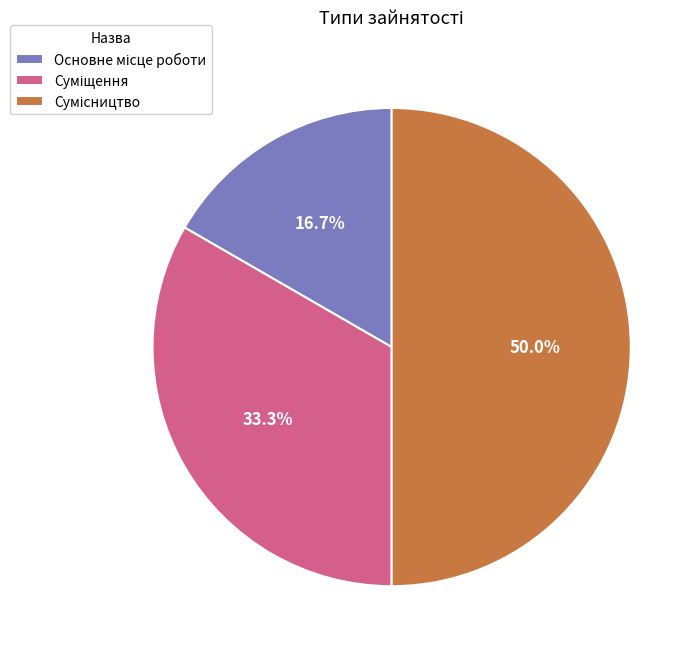

Which has a higher value, Сумісництво or Суміщення?

Сумісництво